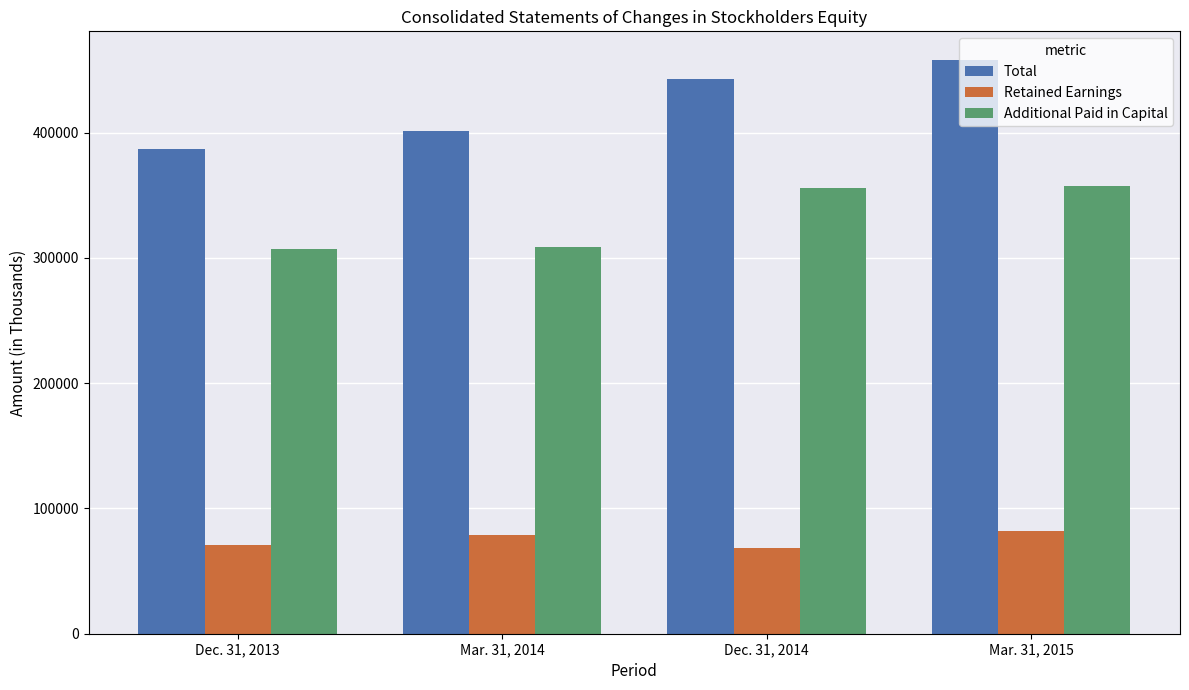

What is the approximate value of Retained Earnings at Dec. 31, 2014, to the nearest 100?

68400